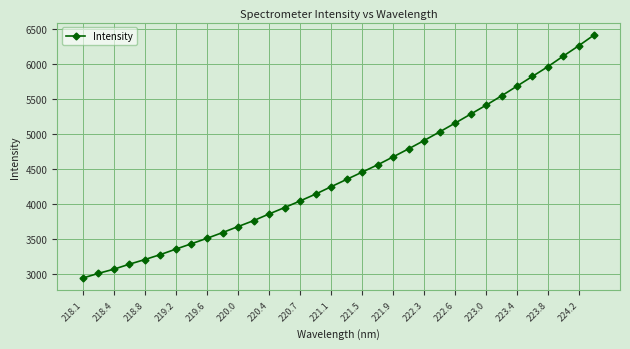

Does the chart have visible grid lines?

Yes